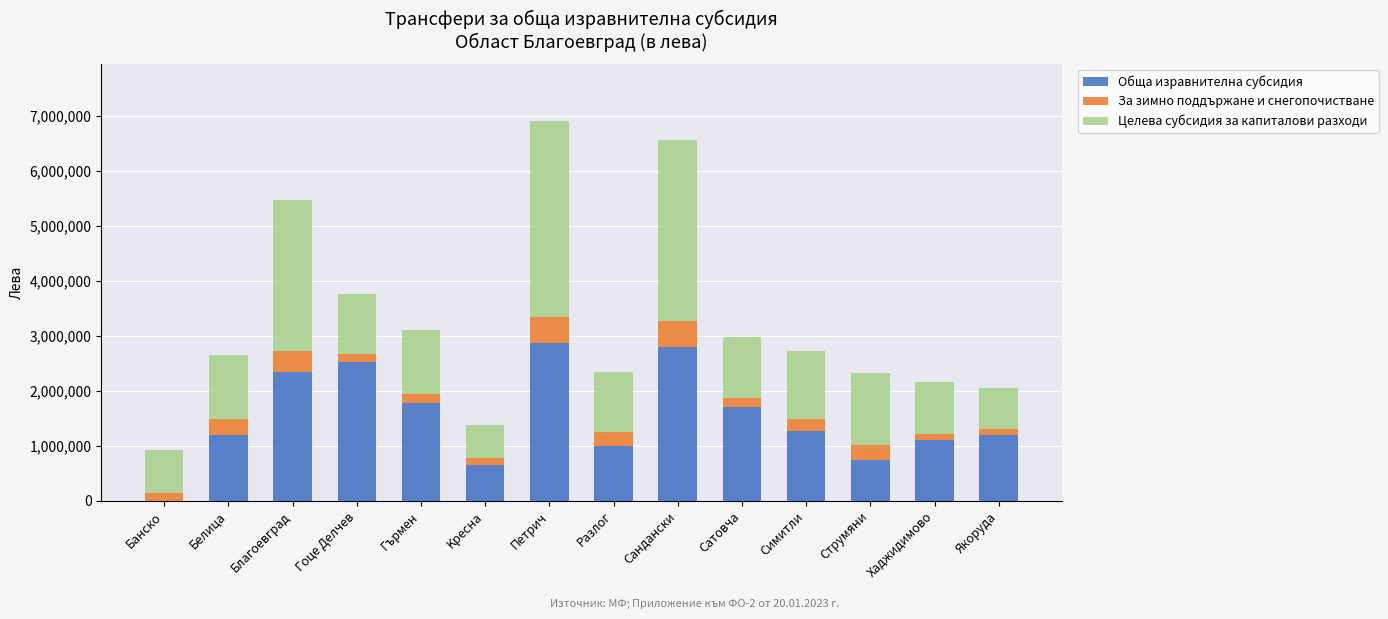

What is the total value across all series at Cандански?

6564500